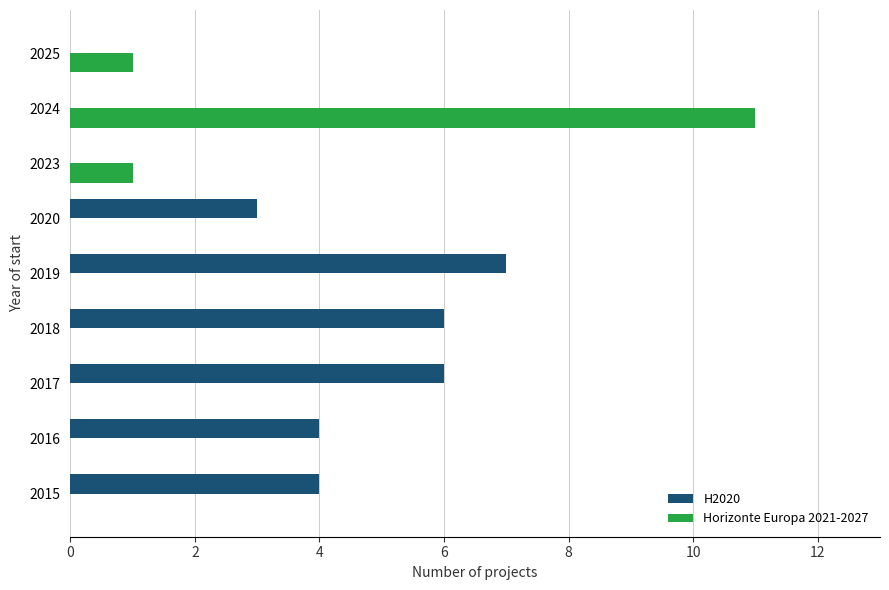

The value of H2020 at 2015 is 1. True or false?

False